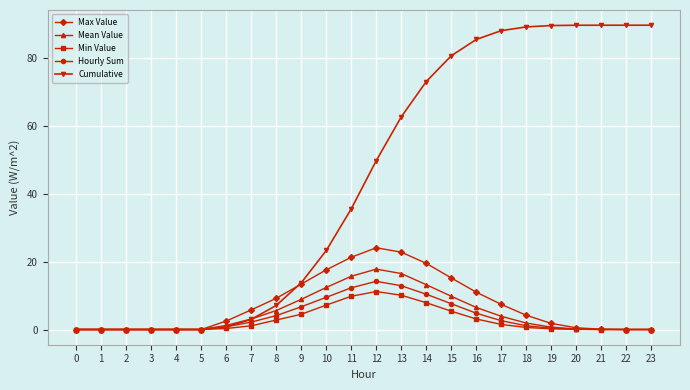

Which series has the widest spread of values?

Cumulative